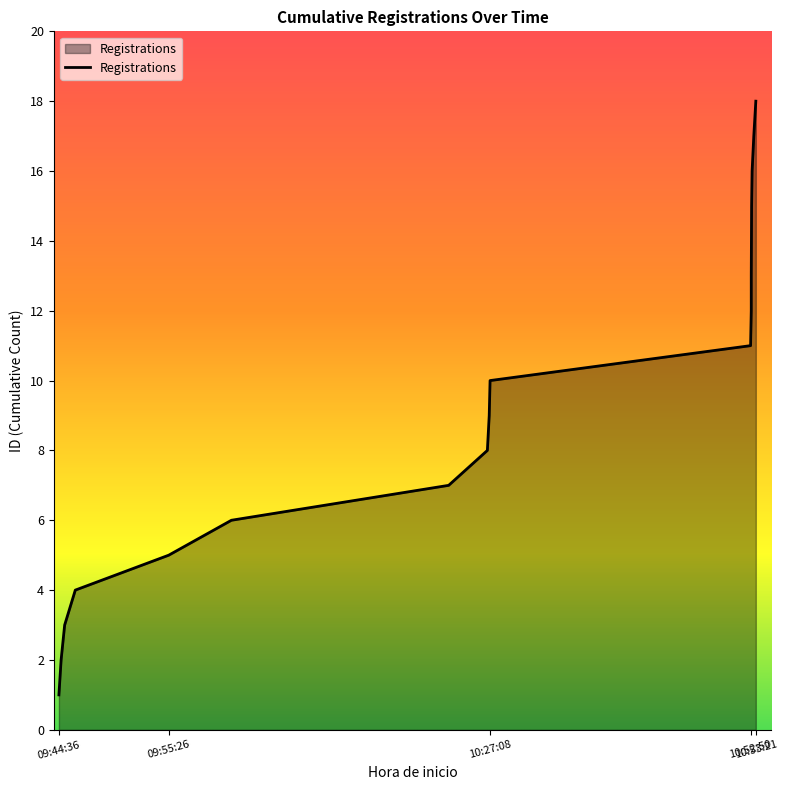

What is the label of the 4th point from the left?

09:45:10